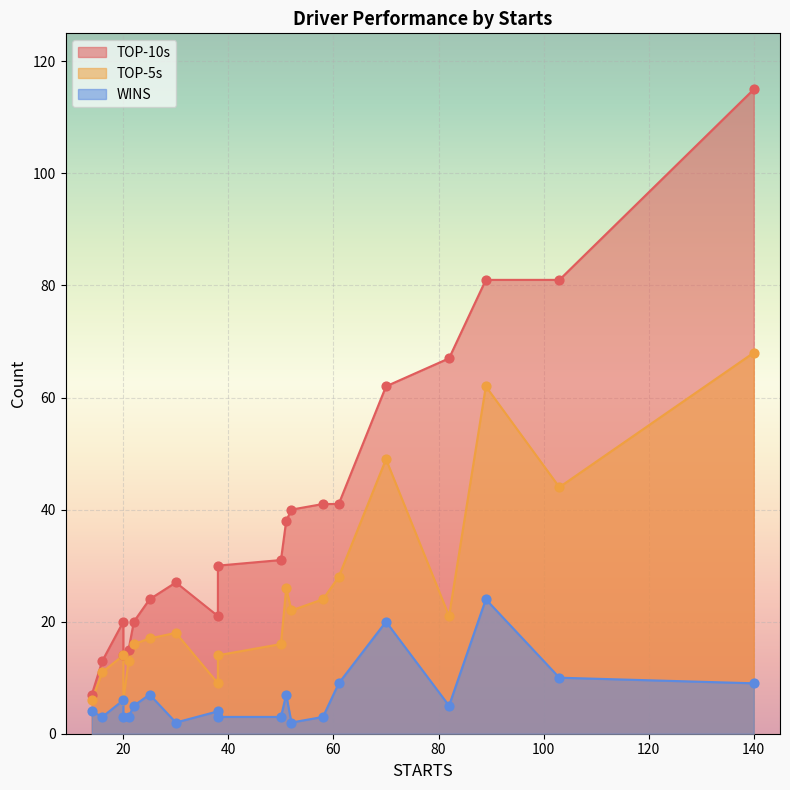

What are all the series names shown in the legend?

TOP-10s, TOP-5s, WINS